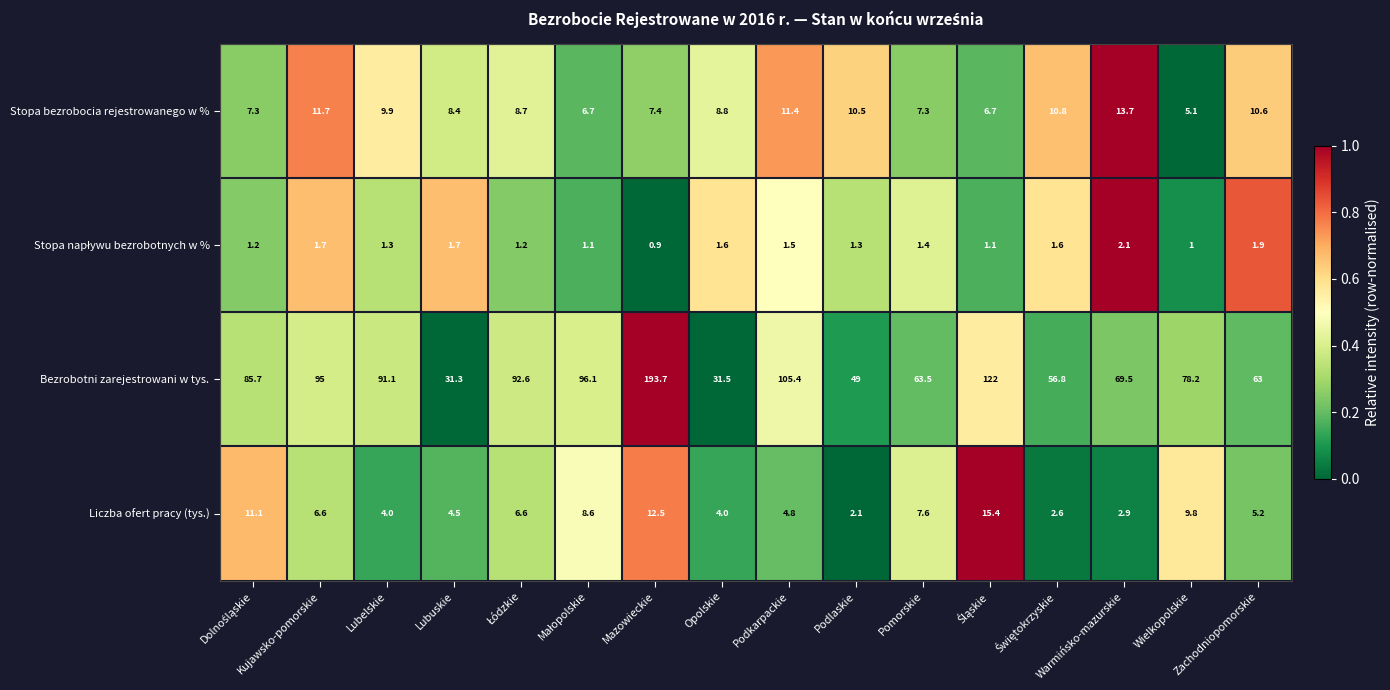

The value of Liczba ofert pracy (tys.) at Lubuskie is 1.4. True or false?

False